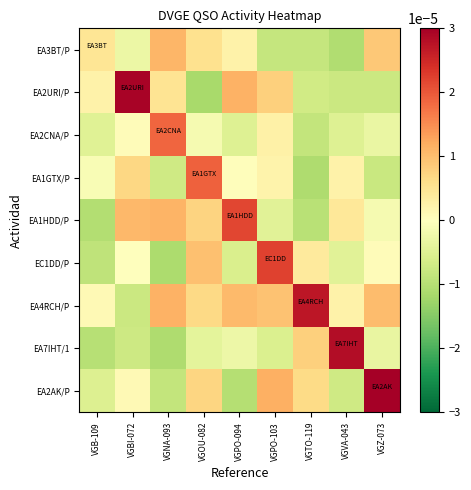

Reading left to right, transcribe all the data shown in this chart.

EA3BT/P: VGB-109=0.0	VGBI-072=-0.0	VGNA-093=0.0	VGOU-082=0.0	VGPO-094=0.0	VGPO-103=-0.0	VGTO-119=-0.0	VGVA-043=-0.0	VGZ-073=0.0
EA2URI/P: VGB-109=0.0	VGBI-072=0.0	VGNA-093=0.0	VGOU-082=-0.0	VGPO-094=0.0	VGPO-103=0.0	VGTO-119=-0.0	VGVA-043=-0.0	VGZ-073=-0.0
EA2CNA/P: VGB-109=-0.0	VGBI-072=0.0	VGNA-093=0.0	VGOU-082=-0.0	VGPO-094=-0.0	VGPO-103=0.0	VGTO-119=-0.0	VGVA-043=-0.0	VGZ-073=-0.0
EA1GTX/P: VGB-109=-0.0	VGBI-072=0.0	VGNA-093=-0.0	VGOU-082=0.0	VGPO-094=0.0	VGPO-103=0.0	VGTO-119=-0.0	VGVA-043=0.0	VGZ-073=-0.0
EA1HDD/P: VGB-109=-0.0	VGBI-072=0.0	VGNA-093=0.0	VGOU-082=0.0	VGPO-094=0.0	VGPO-103=-0.0	VGTO-119=-0.0	VGVA-043=0.0	VGZ-073=-0.0
EC1DD/P: VGB-109=-0.0	VGBI-072=-0.0	VGNA-093=-0.0	VGOU-082=0.0	VGPO-094=-0.0	VGPO-103=0.0	VGTO-119=0.0	VGVA-043=-0.0	VGZ-073=0.0
EA4RCH/P: VGB-109=0.0	VGBI-072=-0.0	VGNA-093=0.0	VGOU-082=0.0	VGPO-094=0.0	VGPO-103=0.0	VGTO-119=0.0	VGVA-043=0.0	VGZ-073=0.0
EA7IHT/1: VGB-109=-0.0	VGBI-072=-0.0	VGNA-093=-0.0	VGOU-082=-0.0	VGPO-094=-0.0	VGPO-103=-0.0	VGTO-119=0.0	VGVA-043=0.0	VGZ-073=-0.0
EA2AK/P: VGB-109=-0.0	VGBI-072=0.0	VGNA-093=-0.0	VGOU-082=0.0	VGPO-094=-0.0	VGPO-103=0.0	VGTO-119=0.0	VGVA-043=-0.0	VGZ-073=0.0